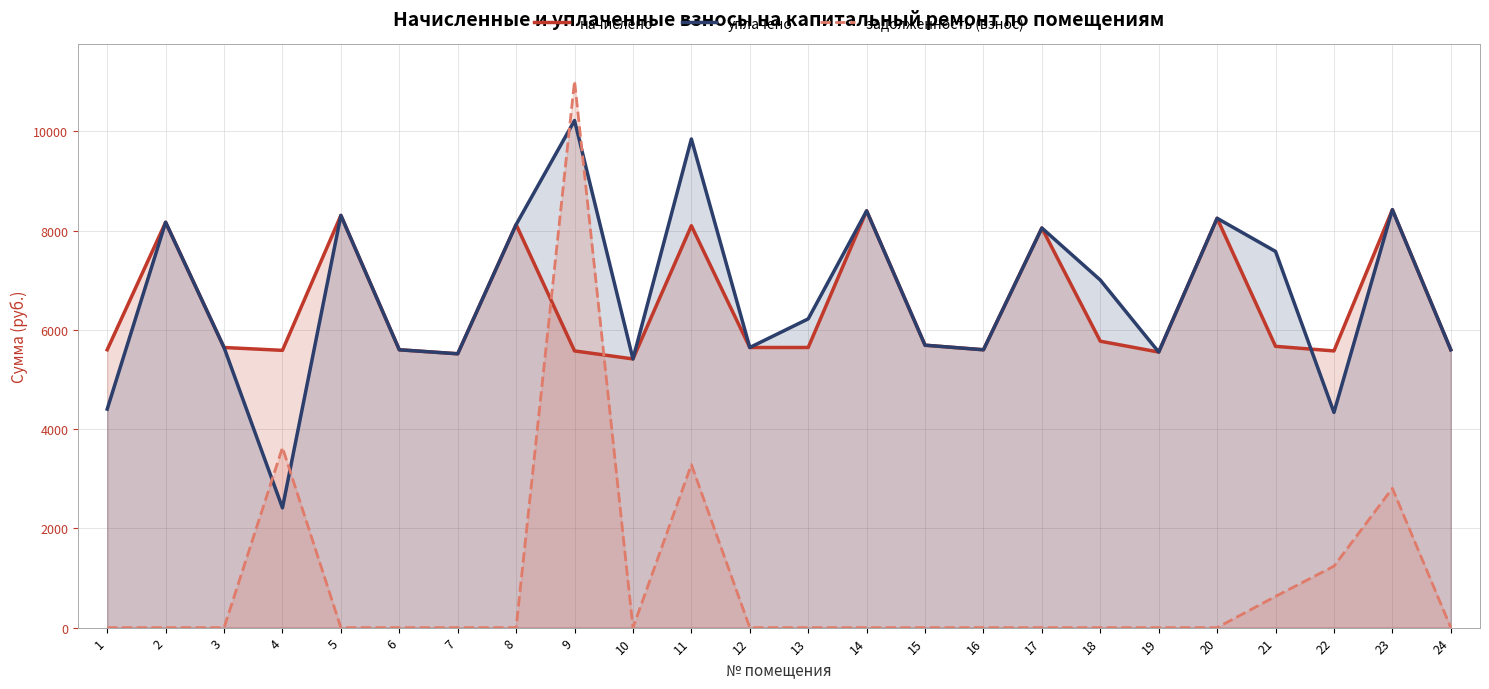

What are all the series names shown in the legend?

начислено, уплачено, задолженность (взнос)